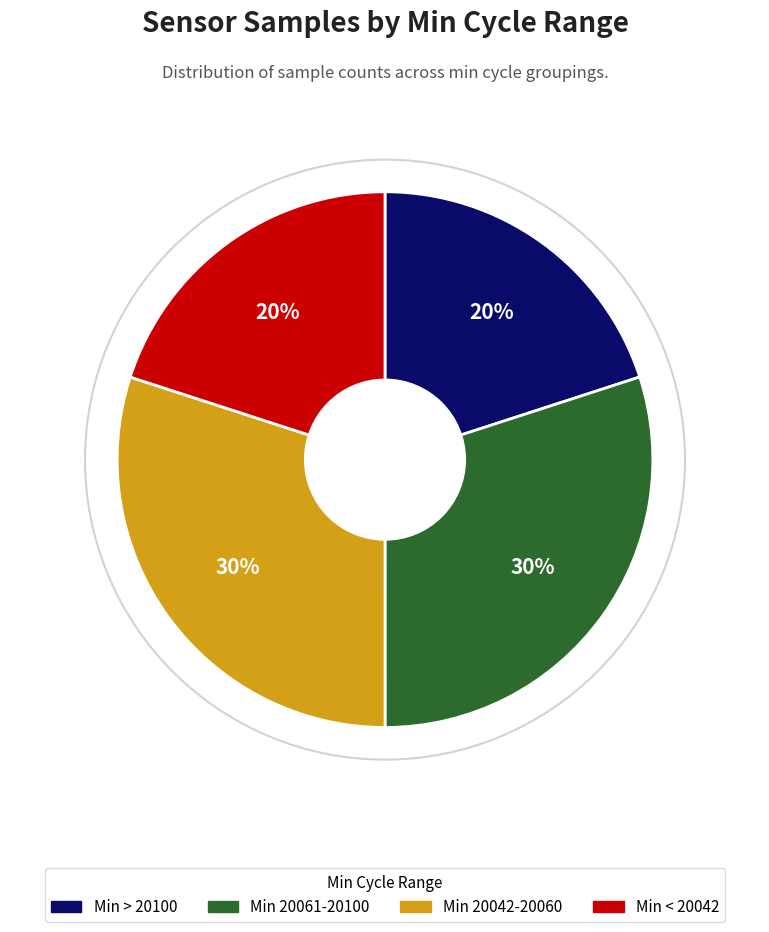

True or false: Min > 20100 accounts for 20% of the total.

True